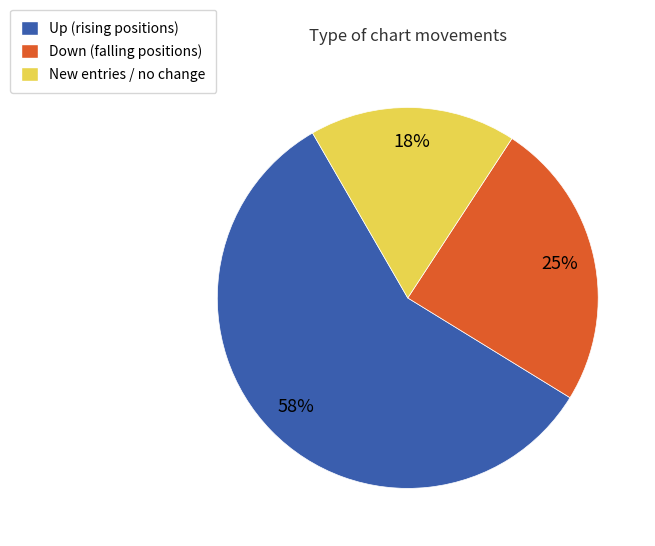

Which category has the biggest portion of the pie?

Up (rising positions)